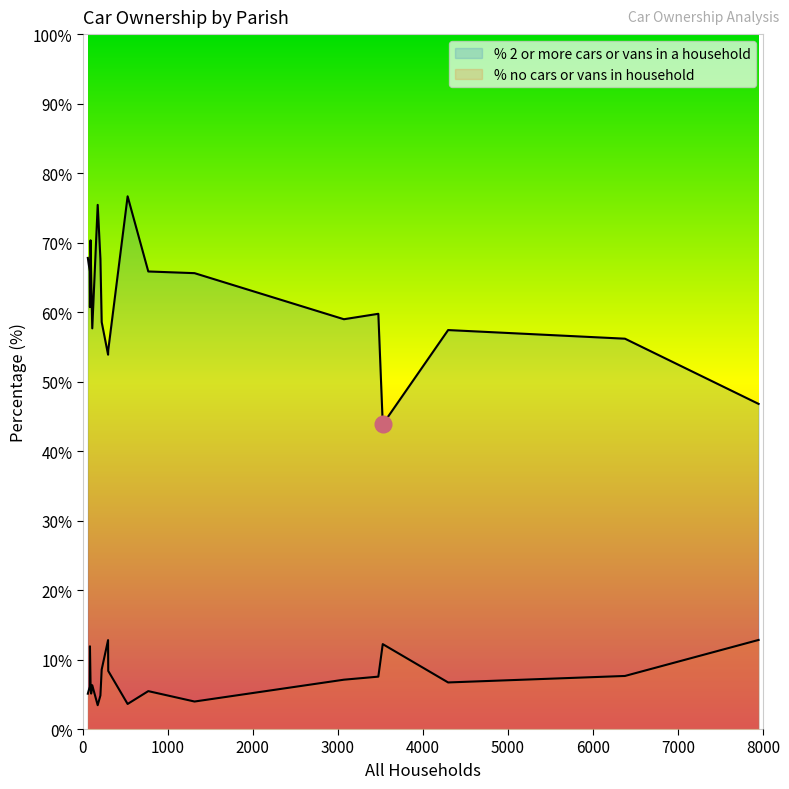

True or false: % 2 or more cars or vans in a household and % no cars or vans in household intersect in this chart.

False